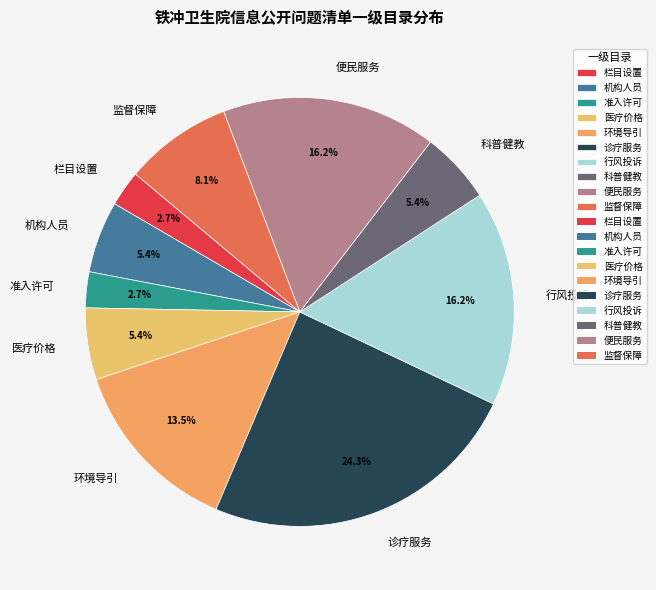

To the nearest percent, what is the average slice percentage?

10%